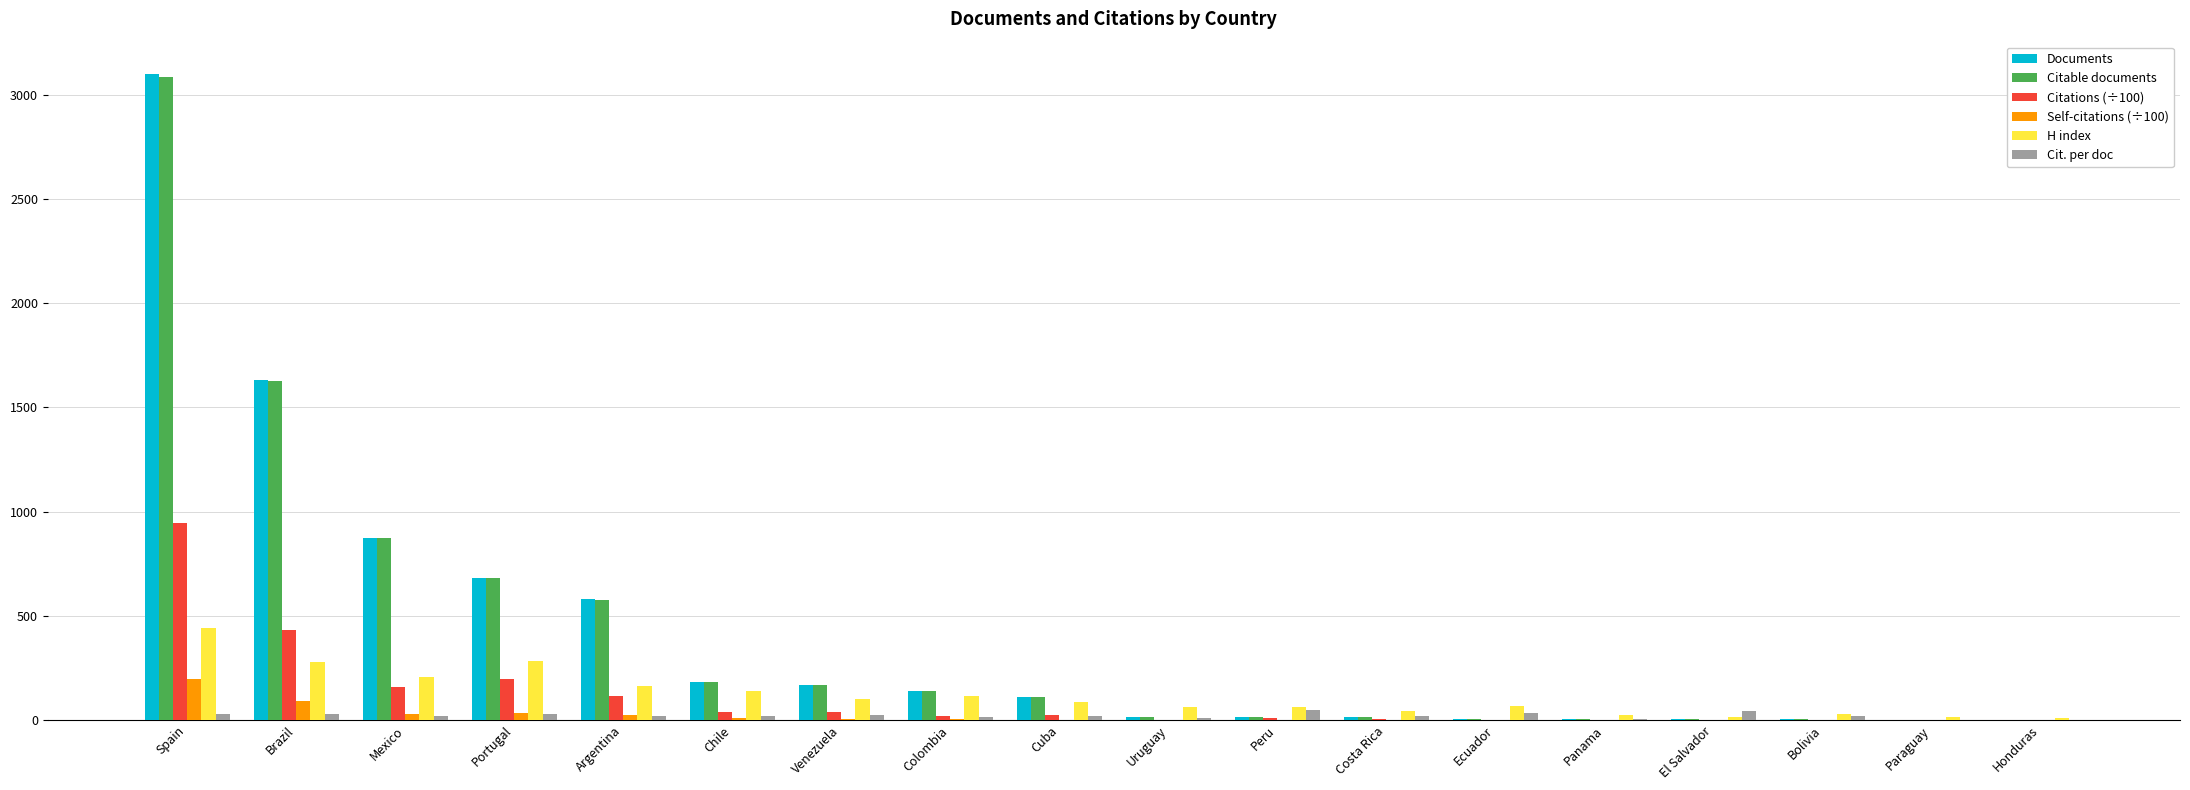

The Self-citations (÷100) series shows 132.0 at Panama. True or false?

False